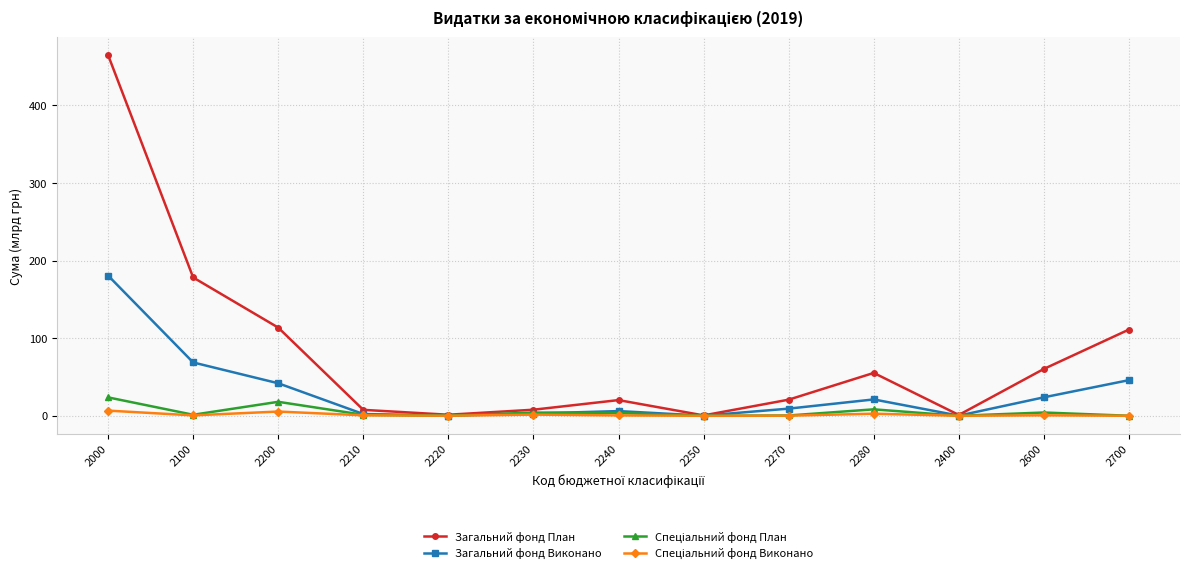

Is it true that Загальний фонд План equals 20.2 at 2240?

True